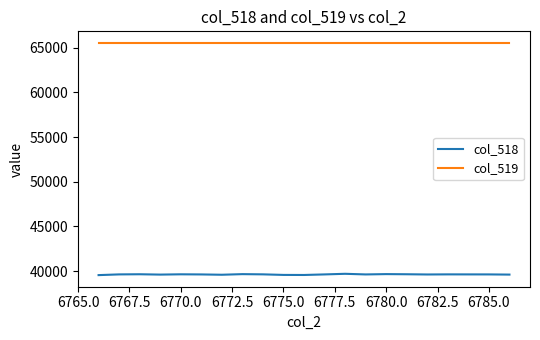

True or false: col_519 and col_518 cross at least once.

False